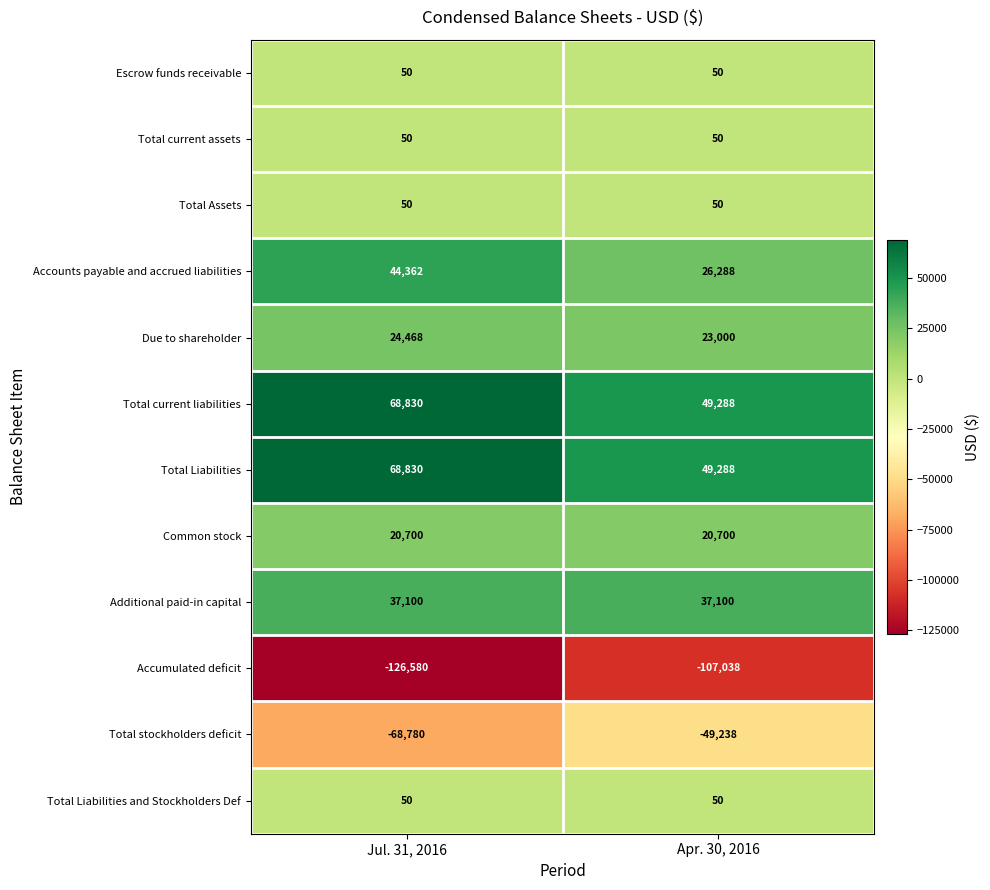

The Accumulated deficit series shows -126580 at Jul. 31, 2016. True or false?

True